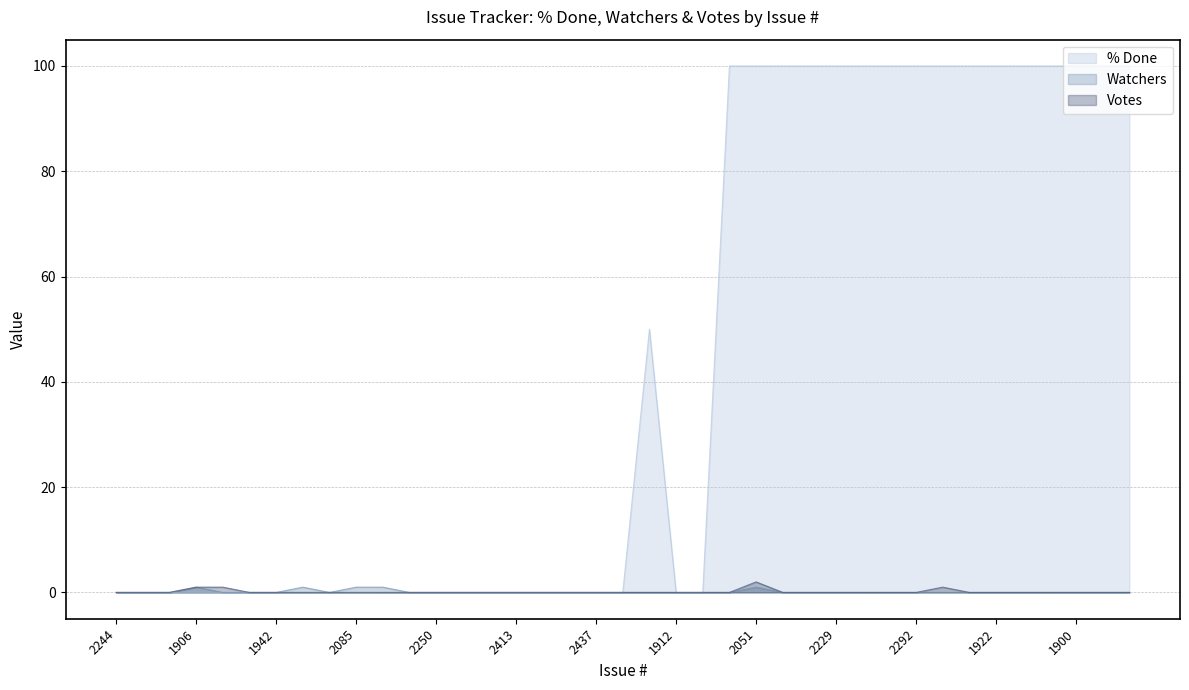

True or false: Votes has a value of 1 at 1979.

False